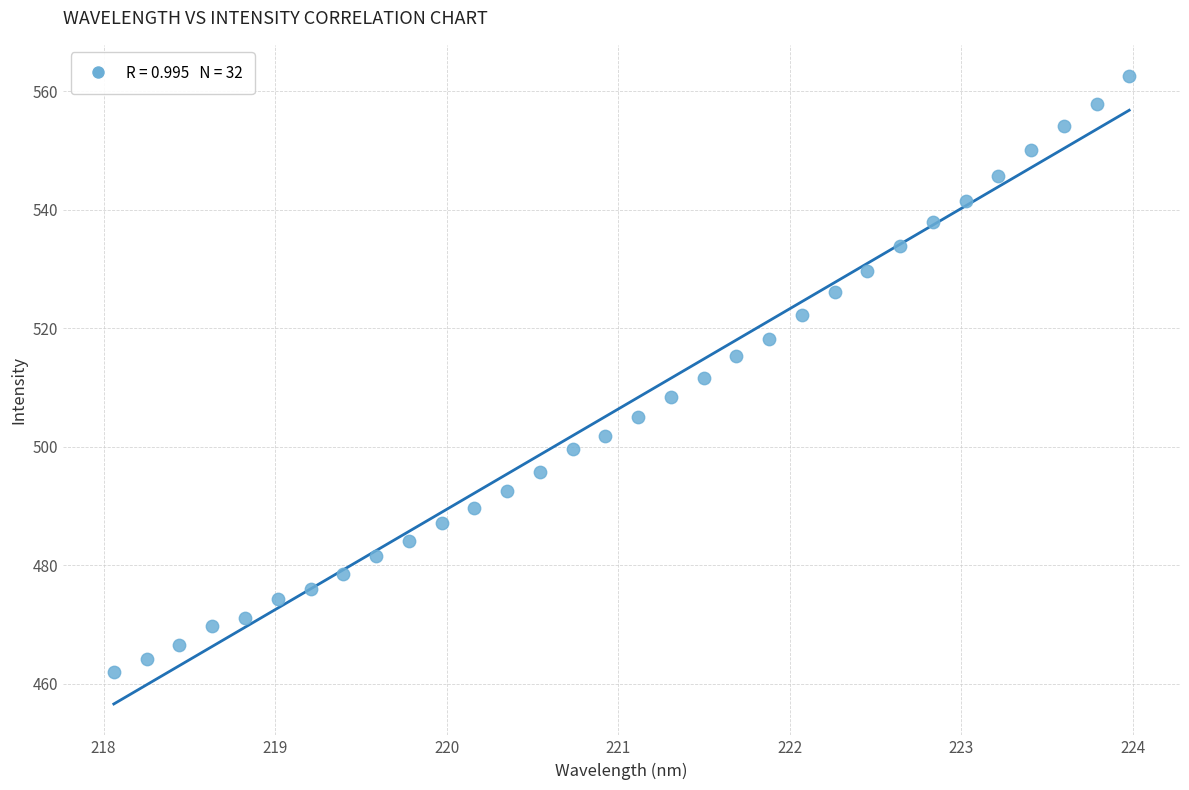

What is the range of X values (max minus min)?

5.9